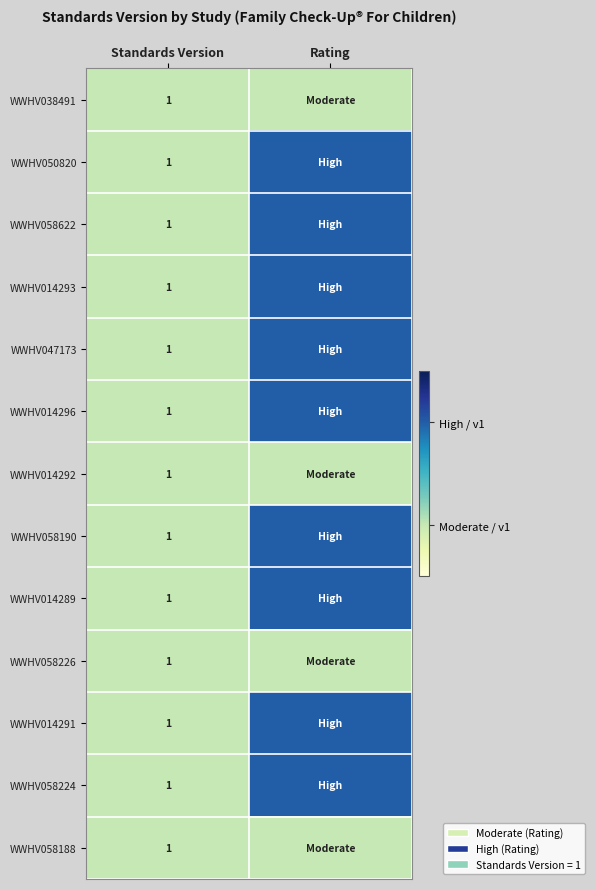

What is the total value across all series at Rating?

22